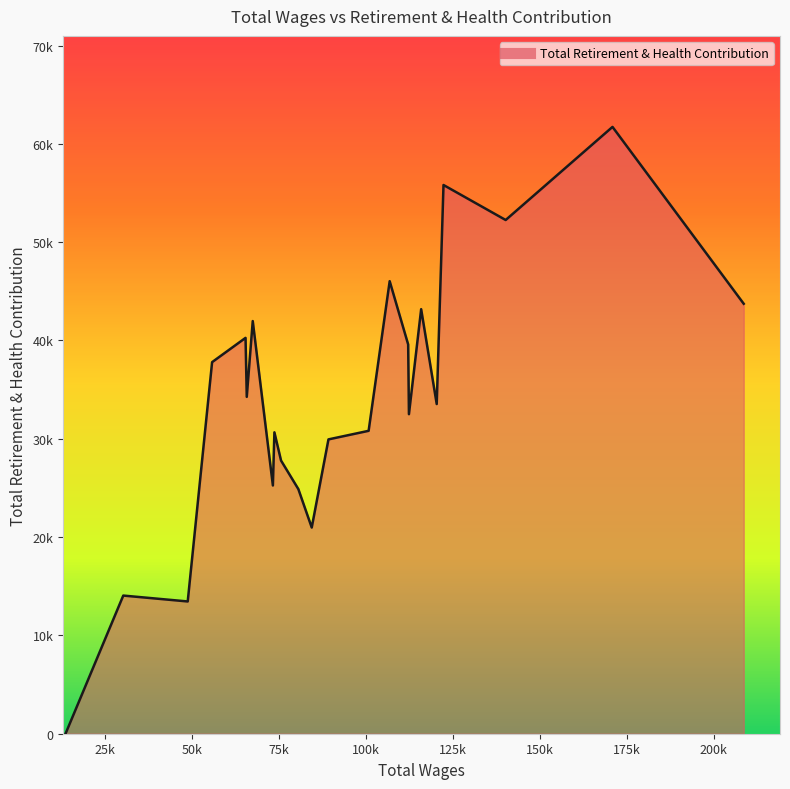

Rank the categories by value from lowest to highest.

13650.0, 48788.0, 30255.0, 84449.0, 80600.0, 73276.0, 75622.0, 89259.0, 73714.0, 100808.0, 112400.0, 120389.0, 65765.0, 55798.0, 112179.0, 65414.0, 67487.0, 115914.0, 208670.0, 106864.0, 140221.0, 122340.0, 170939.0